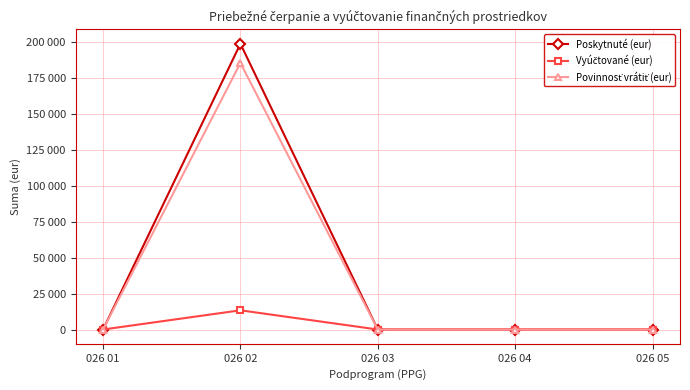

What is the sum of all Vyúčtované (eur) values?

13339.9